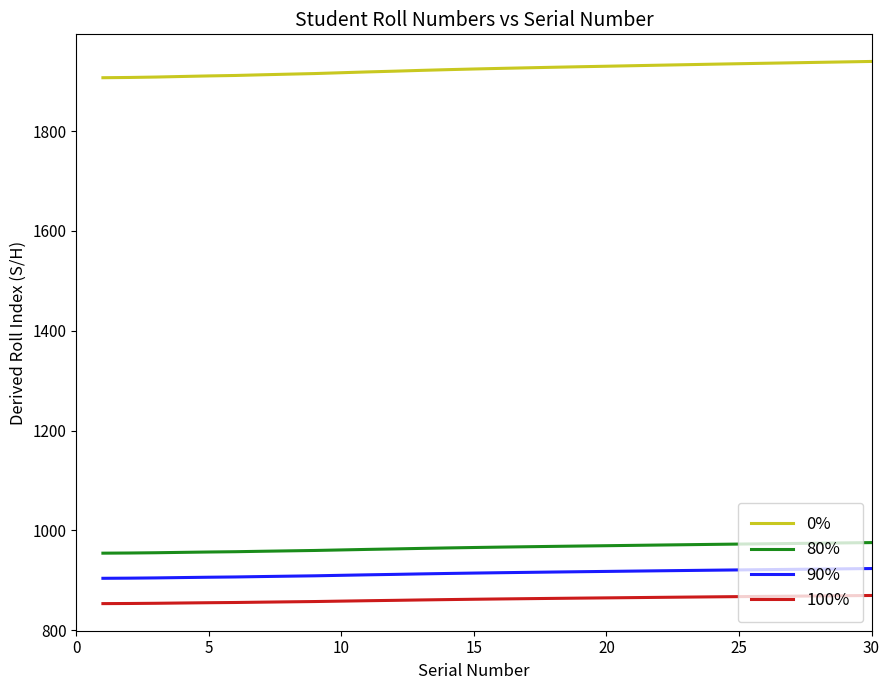

What is the difference between the maximum and minimum values in the 0% series?

32.6